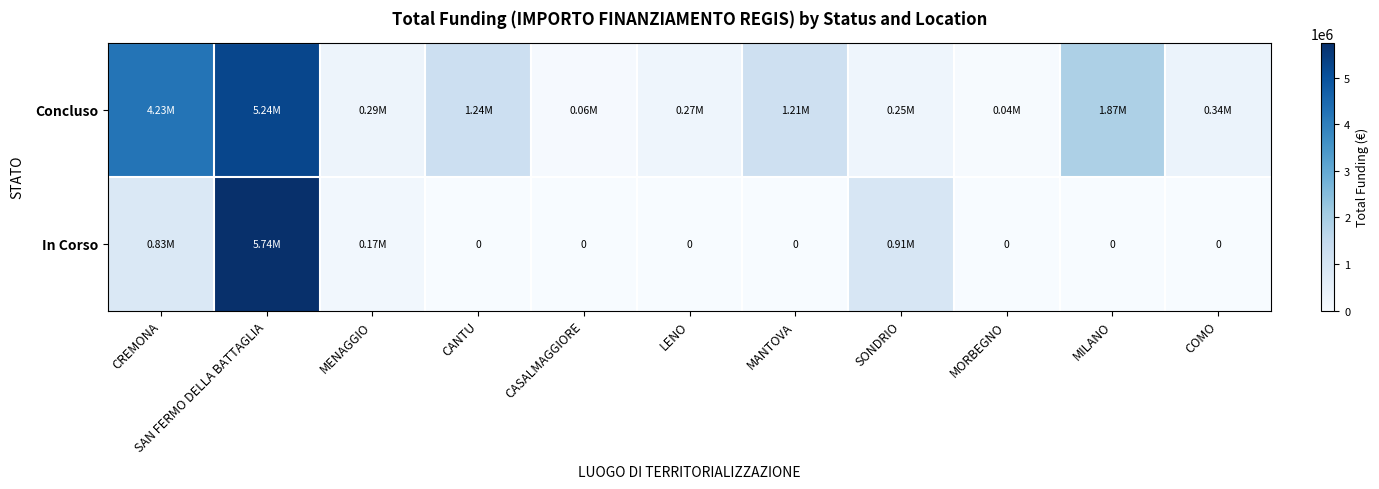

What is the difference between the maximum and second lowest values in the Concluso series?

5181451.0